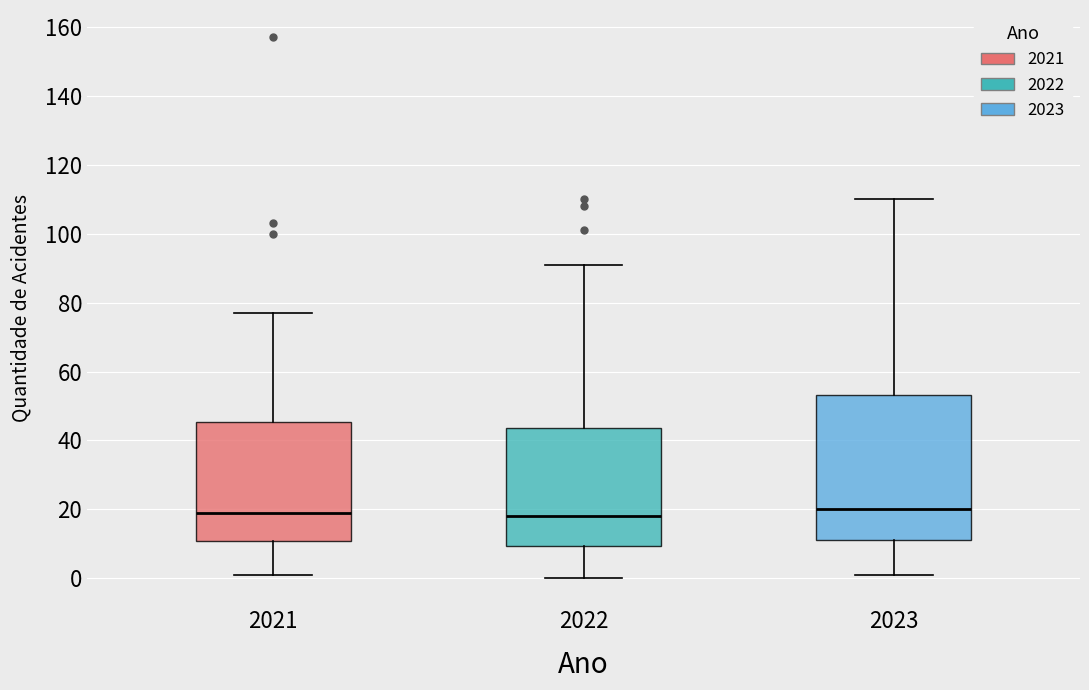

Reading left to right, transcribe this box plot: for each box, give where its median line is, the range the box spans, and where its two whiskers end, as read against the y-axis. The values are not printed on the chart, so give them approximately, as read against the axis.

2021: median 20, box 10 to 46, whiskers 2 to 78
2022: median 18, box 10 to 44, whiskers 0 to 92
2023: median 20, box 12 to 54, whiskers 2 to 110